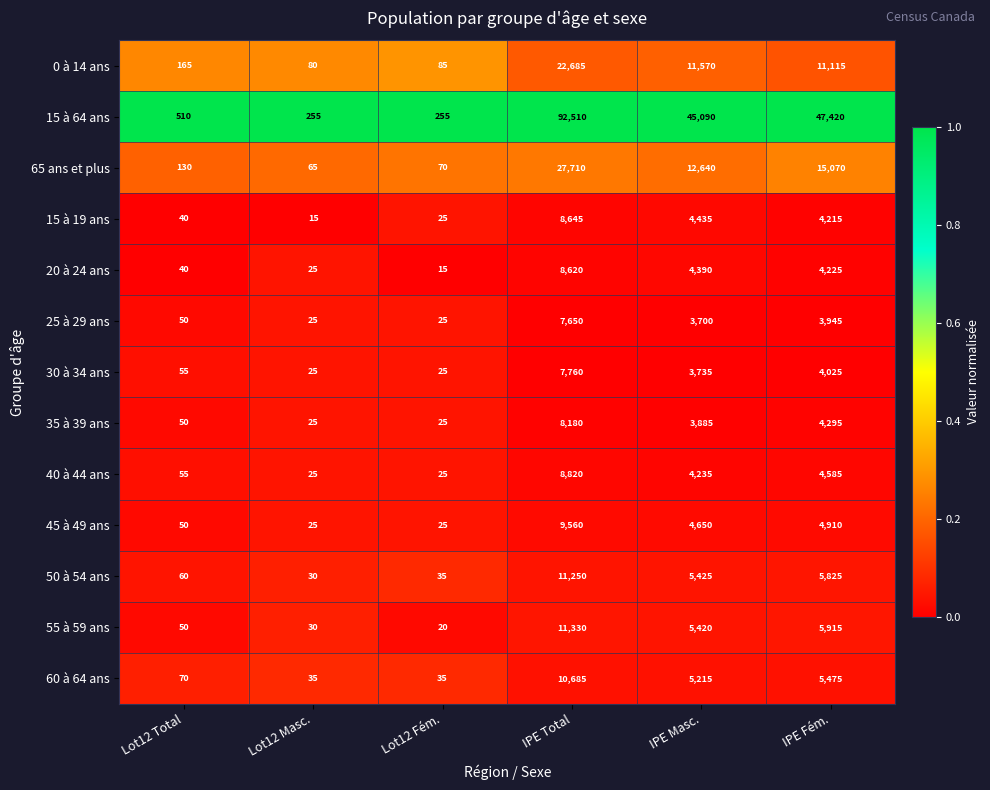

True or false: 0 à 14 ans has a value of 7016 at IPE Masc..

False